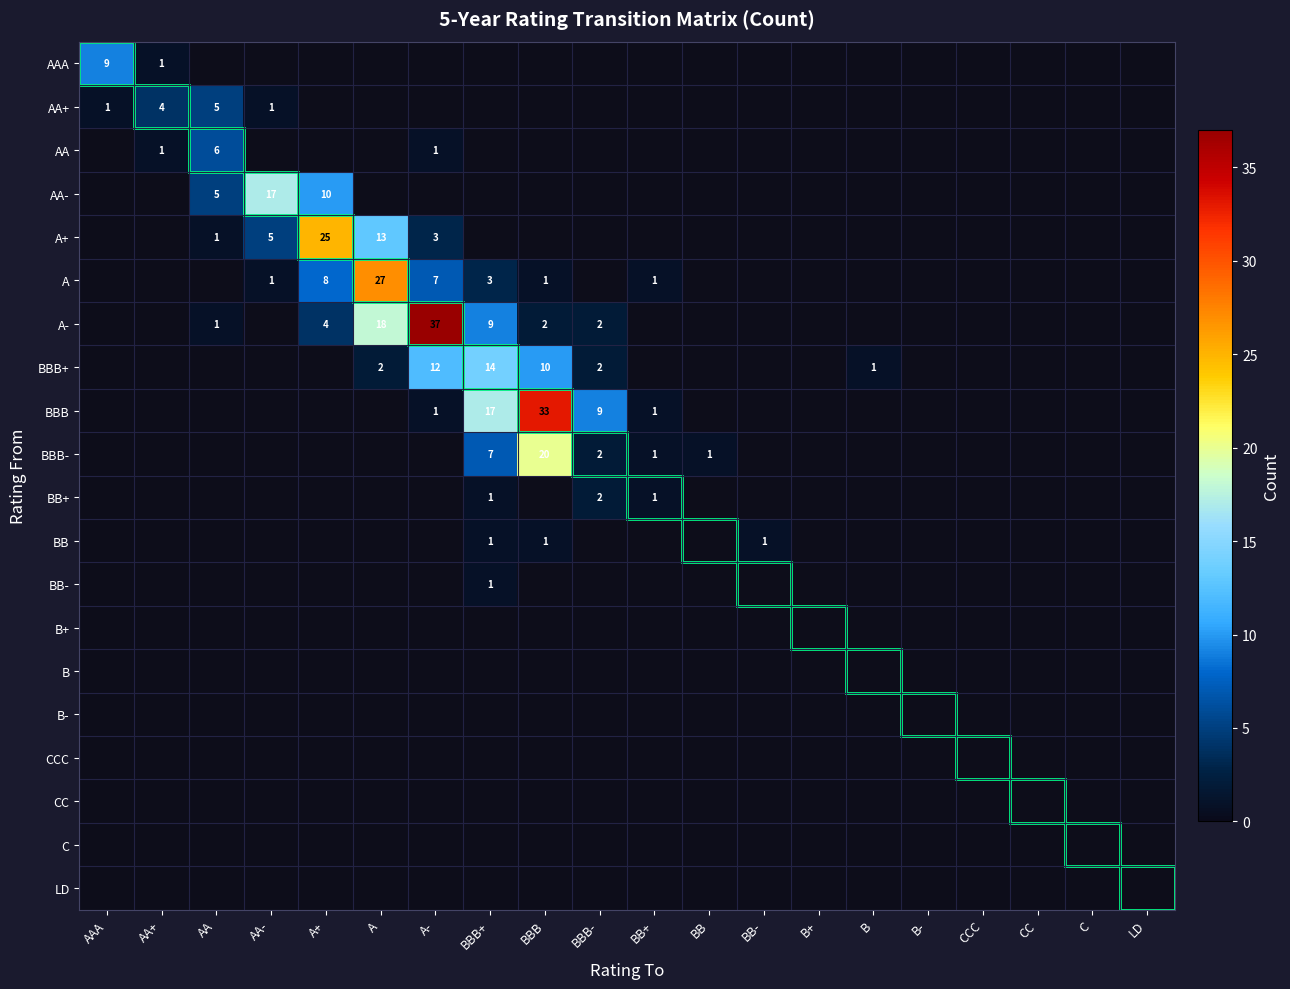

The value of BBB- at BBB- is 2. True or false?

True